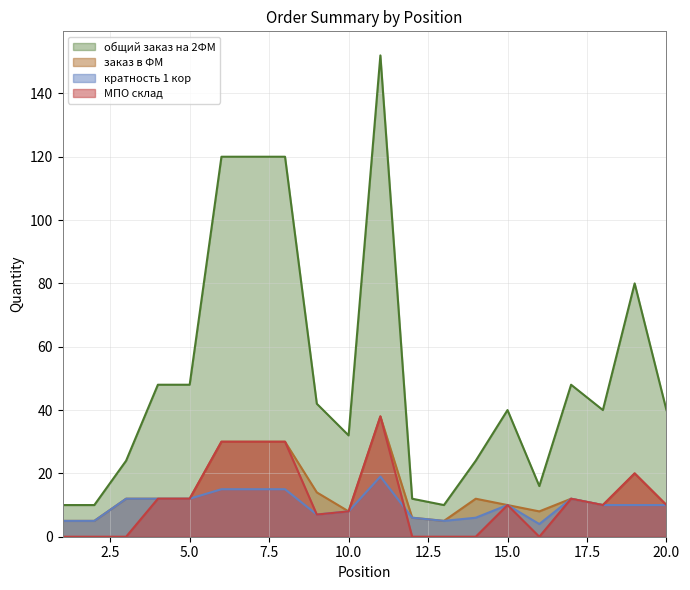

What is the average value of the МПО склад series?

11